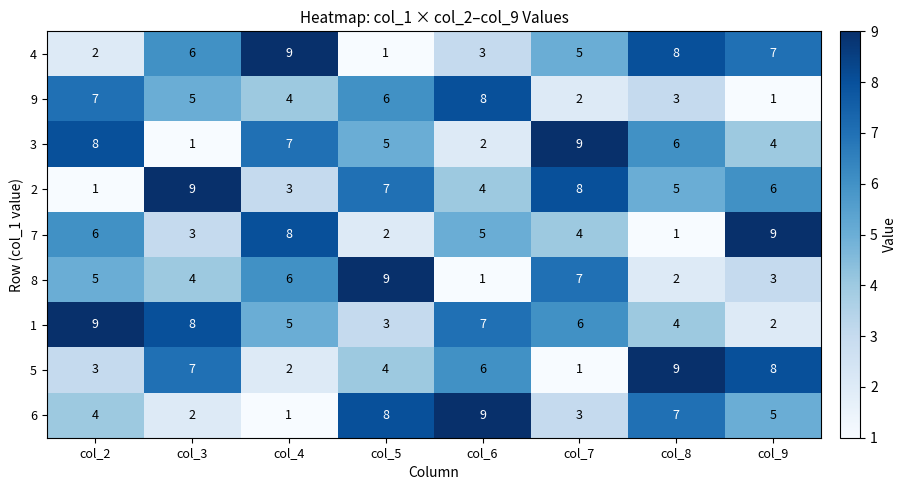

Count the 4 values in the range 3 to 8.

5